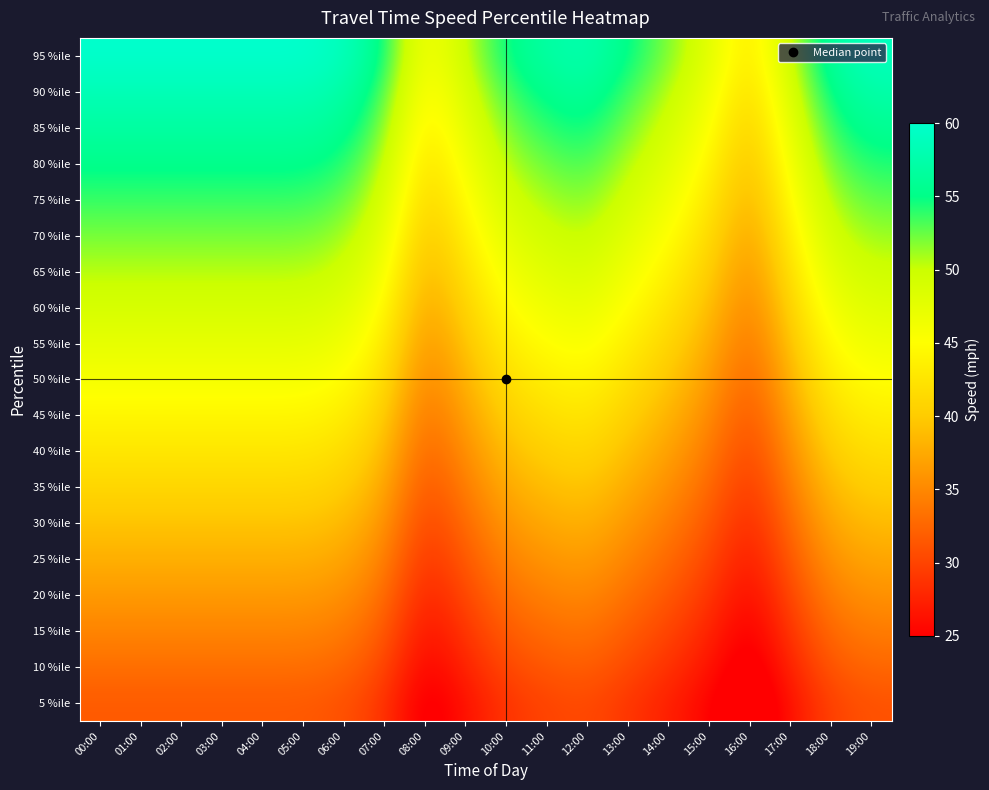

Reading left to right, transcribe all the data shown in this chart.

5 %ile: 00:00=31.6	01:00=31.6	02:00=31.6	03:00=31.6	04:00=31.6	05:00=31.6	06:00=31.1	07:00=28.9	08:00=23.7	09:00=26.3	10:00=28.9	11:00=30.0	12:00=30.5	13:00=28.9	14:00=27.4	15:00=25.3	16:00=22.1	17:00=26.3	18:00=30.0	19:00=31.1
10 %ile: 00:00=33.2	01:00=33.2	02:00=33.2	03:00=33.2	04:00=33.2	05:00=33.2	06:00=32.6	07:00=30.4	08:00=24.9	09:00=27.6	10:00=30.4	11:00=31.5	12:00=32.1	13:00=30.4	14:00=28.7	15:00=26.5	16:00=23.2	17:00=27.6	18:00=31.5	19:00=32.6
15 %ile: 00:00=34.7	01:00=34.7	02:00=34.7	03:00=34.7	04:00=34.7	05:00=34.7	06:00=34.2	07:00=31.8	08:00=26.1	09:00=28.9	10:00=31.8	11:00=33.0	12:00=33.6	13:00=31.8	14:00=30.1	15:00=27.8	16:00=24.3	17:00=28.9	18:00=33.0	19:00=34.2
20 %ile: 00:00=36.3	01:00=36.3	02:00=36.3	03:00=36.3	04:00=36.3	05:00=36.3	06:00=35.7	07:00=33.3	08:00=27.2	09:00=30.3	10:00=33.3	11:00=34.5	12:00=35.1	13:00=33.3	14:00=31.5	15:00=29.1	16:00=25.4	17:00=30.3	18:00=34.5	19:00=35.7
25 %ile: 00:00=37.9	01:00=37.9	02:00=37.9	03:00=37.9	04:00=37.9	05:00=37.9	06:00=37.3	07:00=34.7	08:00=28.4	09:00=31.6	10:00=34.7	11:00=36.0	12:00=36.6	13:00=34.7	14:00=32.8	15:00=30.3	16:00=26.5	17:00=31.6	18:00=36.0	19:00=37.3
30 %ile: 00:00=39.5	01:00=39.5	02:00=39.5	03:00=39.5	04:00=39.5	05:00=39.5	06:00=38.8	07:00=36.2	08:00=29.6	09:00=32.9	10:00=36.2	11:00=37.5	12:00=38.2	13:00=36.2	14:00=34.2	15:00=31.6	16:00=27.6	17:00=32.9	18:00=37.5	19:00=38.8
35 %ile: 00:00=41.1	01:00=41.1	02:00=41.1	03:00=41.1	04:00=41.1	05:00=41.1	06:00=40.4	07:00=37.6	08:00=30.8	09:00=34.2	10:00=37.6	11:00=39.0	12:00=39.7	13:00=37.6	14:00=35.6	15:00=32.8	16:00=28.7	17:00=34.2	18:00=39.0	19:00=40.4
40 %ile: 00:00=42.6	01:00=42.6	02:00=42.6	03:00=42.6	04:00=42.6	05:00=42.6	06:00=41.9	07:00=39.1	08:00=32.0	09:00=35.5	10:00=39.1	11:00=40.5	12:00=41.2	13:00=39.1	14:00=36.9	15:00=34.1	16:00=29.8	17:00=35.5	18:00=40.5	19:00=41.9
45 %ile: 00:00=44.2	01:00=44.2	02:00=44.2	03:00=44.2	04:00=44.2	05:00=44.2	06:00=43.5	07:00=40.5	08:00=33.2	09:00=36.8	10:00=40.5	11:00=42.0	12:00=42.7	13:00=40.5	14:00=38.3	15:00=35.4	16:00=30.9	17:00=36.8	18:00=42.0	19:00=43.5
50 %ile: 00:00=45.8	01:00=45.8	02:00=45.8	03:00=45.8	04:00=45.8	05:00=45.8	06:00=45.0	07:00=42.0	08:00=34.3	09:00=38.2	10:00=42.0	11:00=43.5	12:00=44.3	13:00=42.0	14:00=39.7	15:00=36.6	16:00=32.1	17:00=38.2	18:00=43.5	19:00=45.0
55 %ile: 00:00=47.4	01:00=47.4	02:00=47.4	03:00=47.4	04:00=47.4	05:00=47.4	06:00=46.6	07:00=43.4	08:00=35.5	09:00=39.5	10:00=43.4	11:00=45.0	12:00=45.8	13:00=43.4	14:00=41.1	15:00=37.9	16:00=33.2	17:00=39.5	18:00=45.0	19:00=46.6
60 %ile: 00:00=48.9	01:00=48.9	02:00=48.9	03:00=48.9	04:00=48.9	05:00=48.9	06:00=48.1	07:00=44.9	08:00=36.7	09:00=40.8	10:00=44.9	11:00=46.5	12:00=47.3	13:00=44.9	14:00=42.4	15:00=39.2	16:00=34.3	17:00=40.8	18:00=46.5	19:00=48.1
65 %ile: 00:00=50.5	01:00=50.5	02:00=50.5	03:00=50.5	04:00=50.5	05:00=50.5	06:00=49.7	07:00=46.3	08:00=37.9	09:00=42.1	10:00=46.3	11:00=48.0	12:00=48.8	13:00=46.3	14:00=43.8	15:00=40.4	16:00=35.4	17:00=42.1	18:00=48.0	19:00=49.7
70 %ile: 00:00=52.1	01:00=52.1	02:00=52.1	03:00=52.1	04:00=52.1	05:00=52.1	06:00=51.2	07:00=47.8	08:00=39.1	09:00=43.4	10:00=47.8	11:00=49.5	12:00=50.4	13:00=47.8	14:00=45.2	15:00=41.7	16:00=36.5	17:00=43.4	18:00=49.5	19:00=51.2
75 %ile: 00:00=53.7	01:00=53.7	02:00=53.7	03:00=53.7	04:00=53.7	05:00=53.7	06:00=52.8	07:00=49.2	08:00=40.3	09:00=44.7	10:00=49.2	11:00=51.0	12:00=51.9	13:00=49.2	14:00=46.5	15:00=42.9	16:00=37.6	17:00=44.7	18:00=51.0	19:00=52.8
80 %ile: 00:00=55.3	01:00=55.3	02:00=55.3	03:00=55.3	04:00=55.3	05:00=55.3	06:00=54.3	07:00=50.7	08:00=41.4	09:00=46.1	10:00=50.7	11:00=52.5	12:00=53.4	13:00=50.7	14:00=47.9	15:00=44.2	16:00=38.7	17:00=46.1	18:00=52.5	19:00=54.3
85 %ile: 00:00=56.8	01:00=56.8	02:00=56.8	03:00=56.8	04:00=56.8	05:00=56.8	06:00=55.9	07:00=52.1	08:00=42.6	09:00=47.4	10:00=52.1	11:00=54.0	12:00=54.9	13:00=52.1	14:00=49.3	15:00=45.5	16:00=39.8	17:00=47.4	18:00=54.0	19:00=55.9
90 %ile: 00:00=58.4	01:00=58.4	02:00=58.4	03:00=58.4	04:00=58.4	05:00=58.4	06:00=57.4	07:00=53.6	08:00=43.8	09:00=48.7	10:00=53.6	11:00=55.5	12:00=56.5	13:00=53.6	14:00=50.6	15:00=46.7	16:00=40.9	17:00=48.7	18:00=55.5	19:00=57.4
95 %ile: 00:00=60.0	01:00=60.0	02:00=60.0	03:00=60.0	04:00=60.0	05:00=60.0	06:00=59.0	07:00=55.0	08:00=45.0	09:00=50.0	10:00=55.0	11:00=57.0	12:00=58.0	13:00=55.0	14:00=52.0	15:00=48.0	16:00=42.0	17:00=50.0	18:00=57.0	19:00=59.0